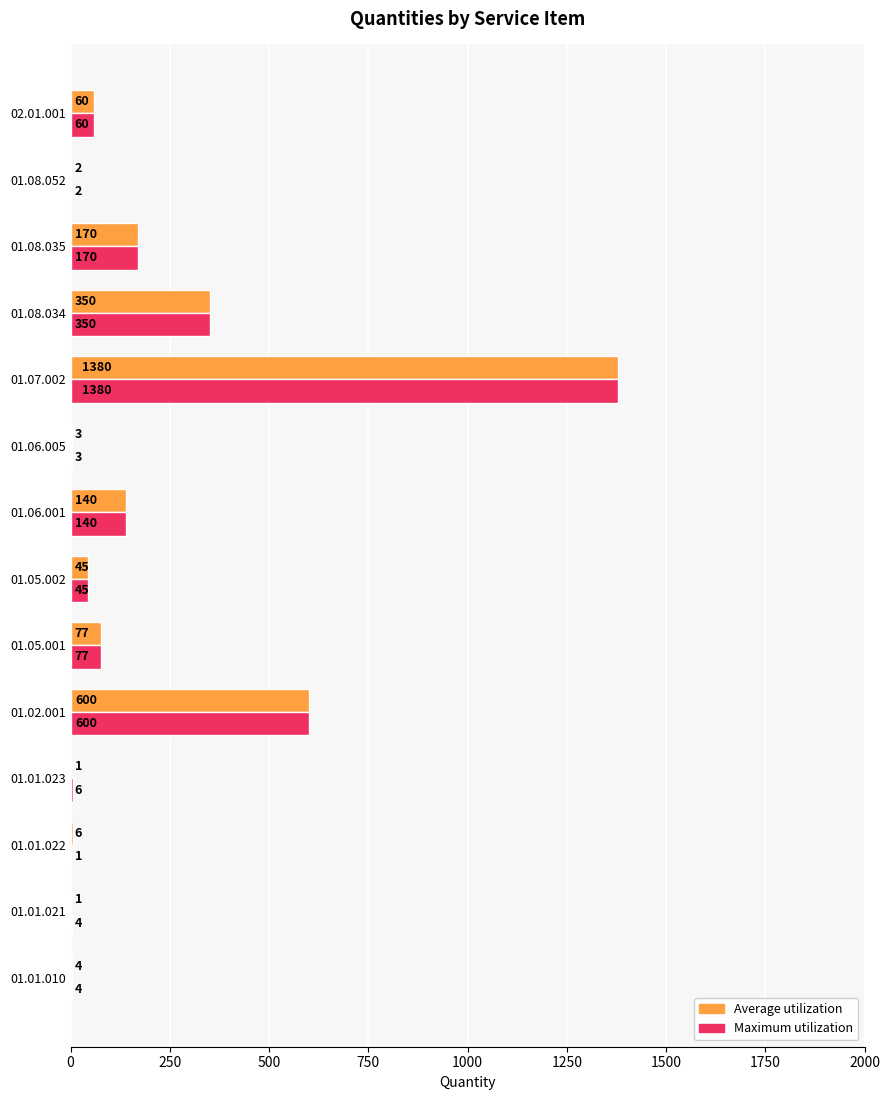

At which label is Maximum utilization closest to 690?

01.02.001